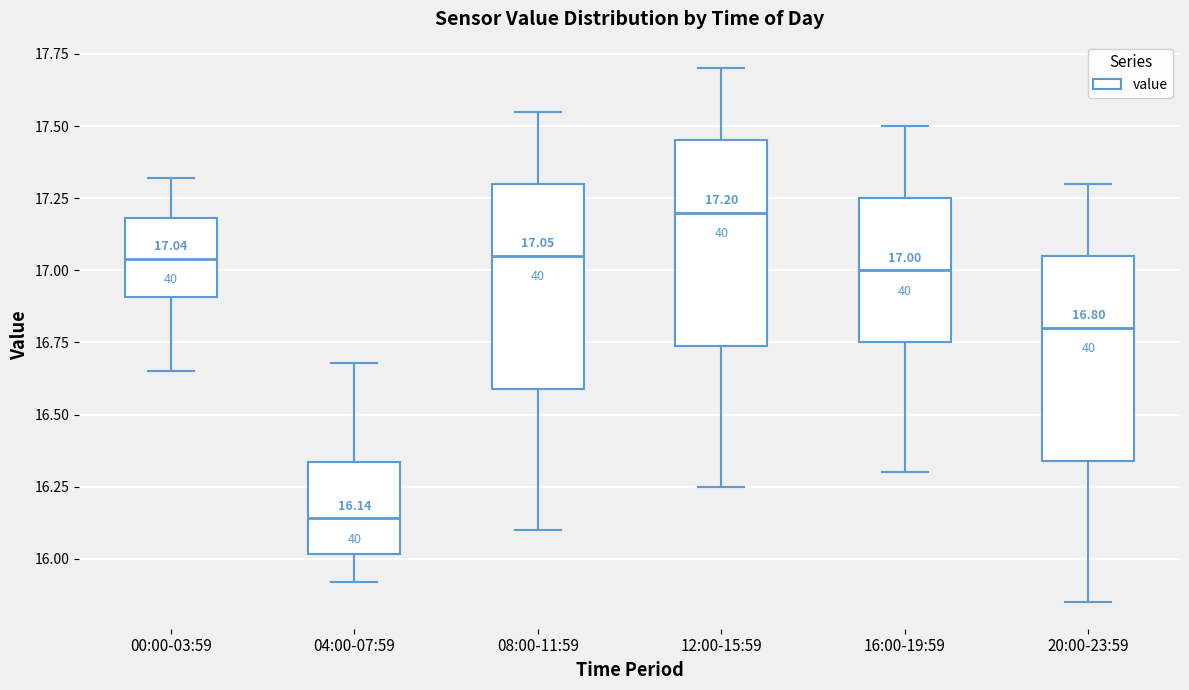

Which box's median line is the highest?

12:00-15:59